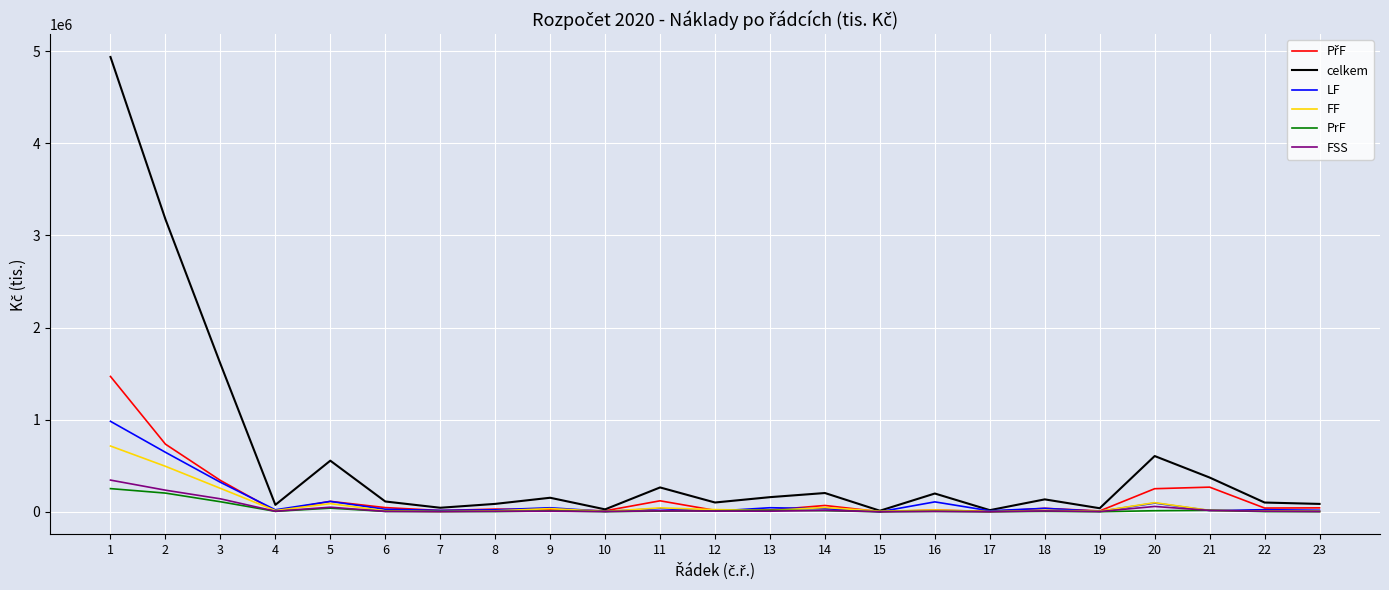

Which series has the largest total across all categories?

celkem